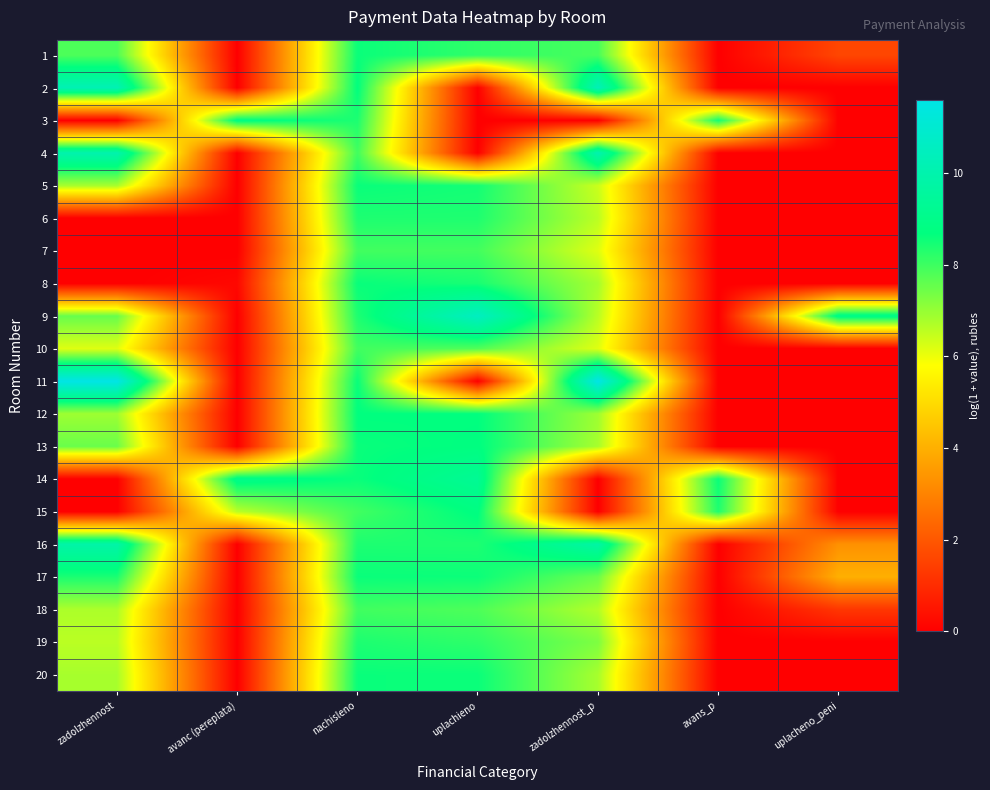

What is the difference between the highest and lowest values at avanс (pereplata)?

9.0